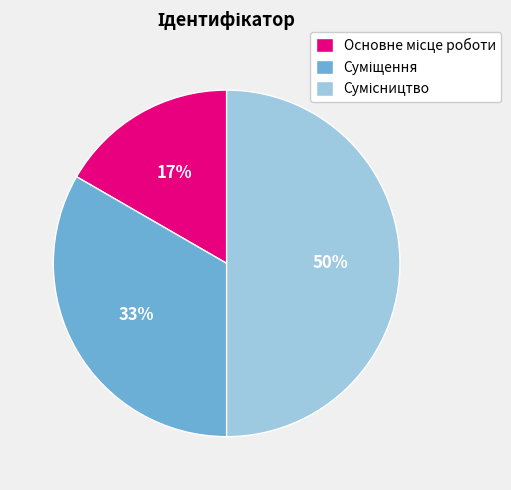

To the nearest percent, what is the difference between the largest and smallest slice percentages?

33%